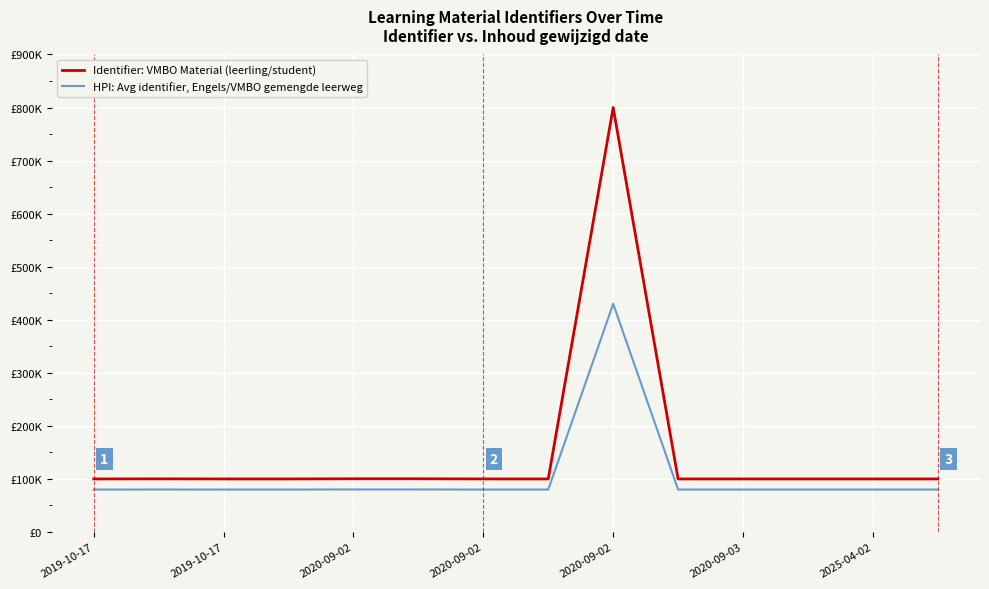

What is the label of the 13th point from the right?

2019-10-17